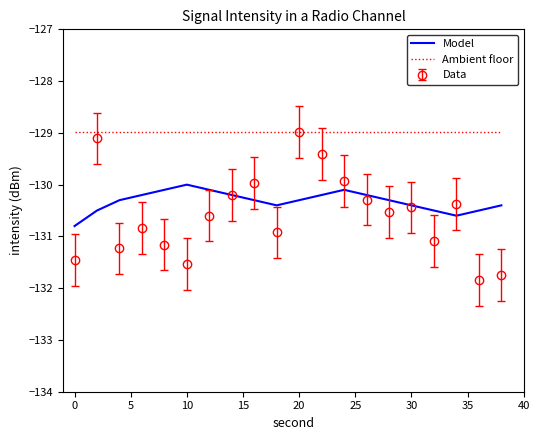

What is the highest value of the Ambient floor series?

-129.0